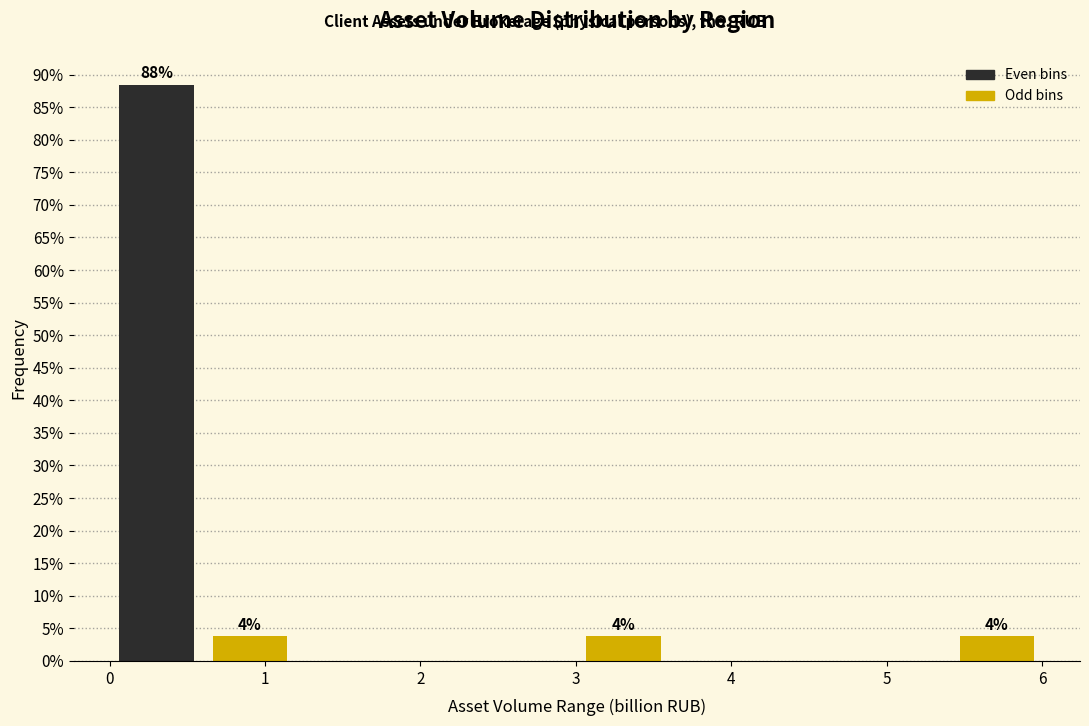

Which range on the x-axis has the tallest bar?

0.0 to 0.6